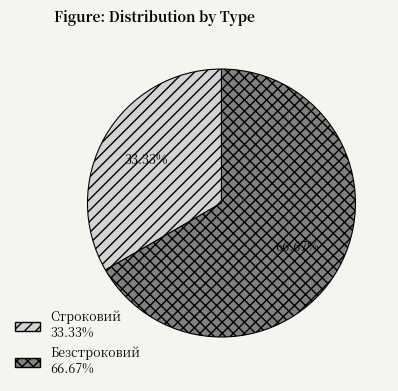

True or false: Строковий accounts for 22% of the total.

False